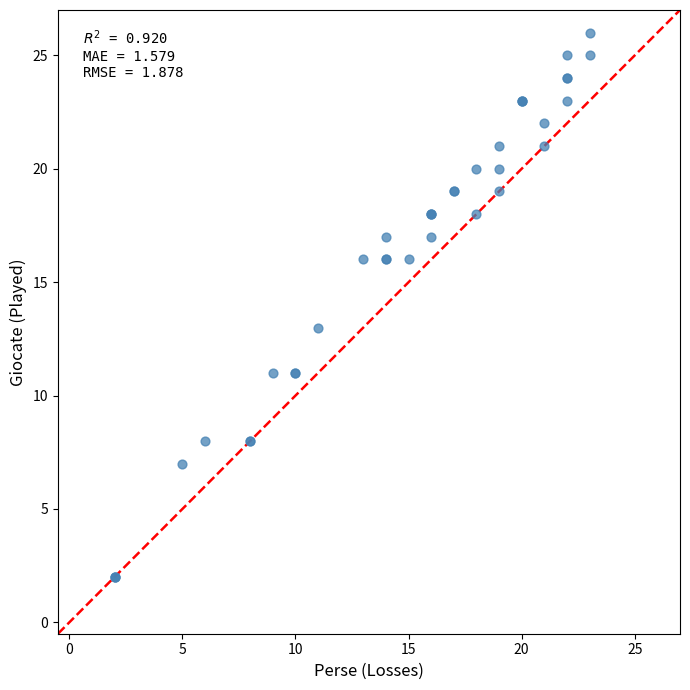

What Y value in the scatter plot is closest to 14?

13